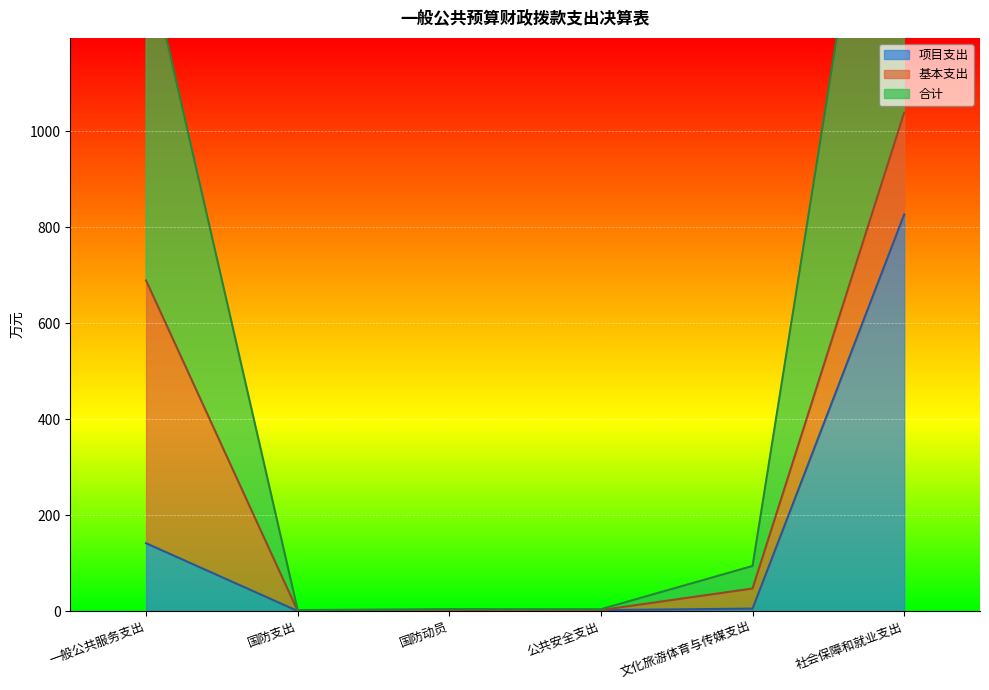

At which label does 项目支出 reach its peak?

社会保障和就业支出